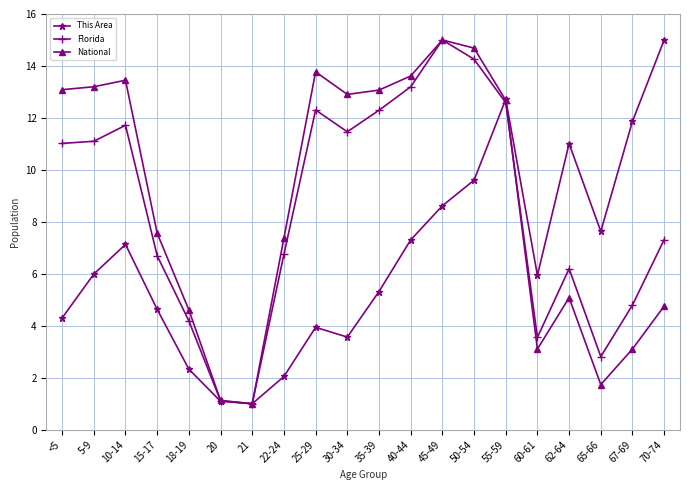

Where is National nearest to the value 8?

15-17